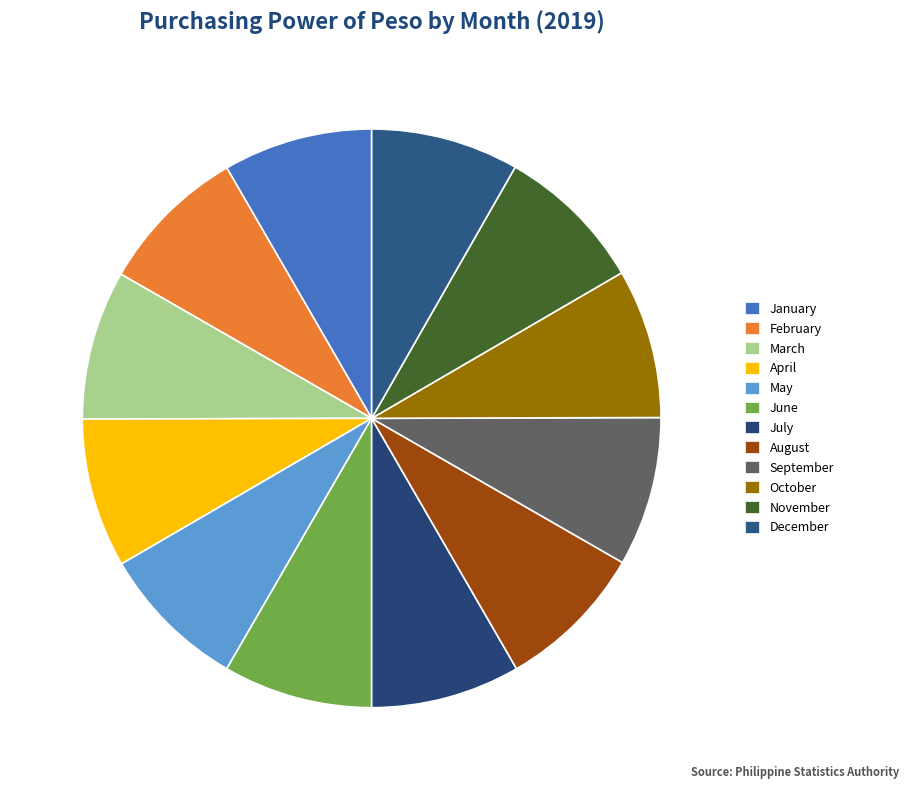

Does any single category account for the majority?

No